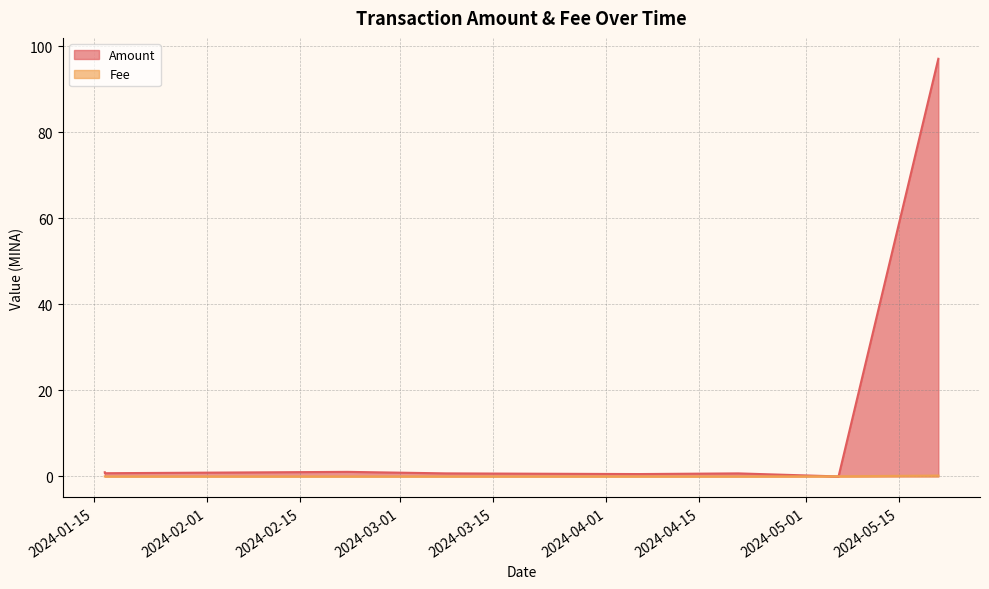

Which series has the largest total across all categories?

Amount